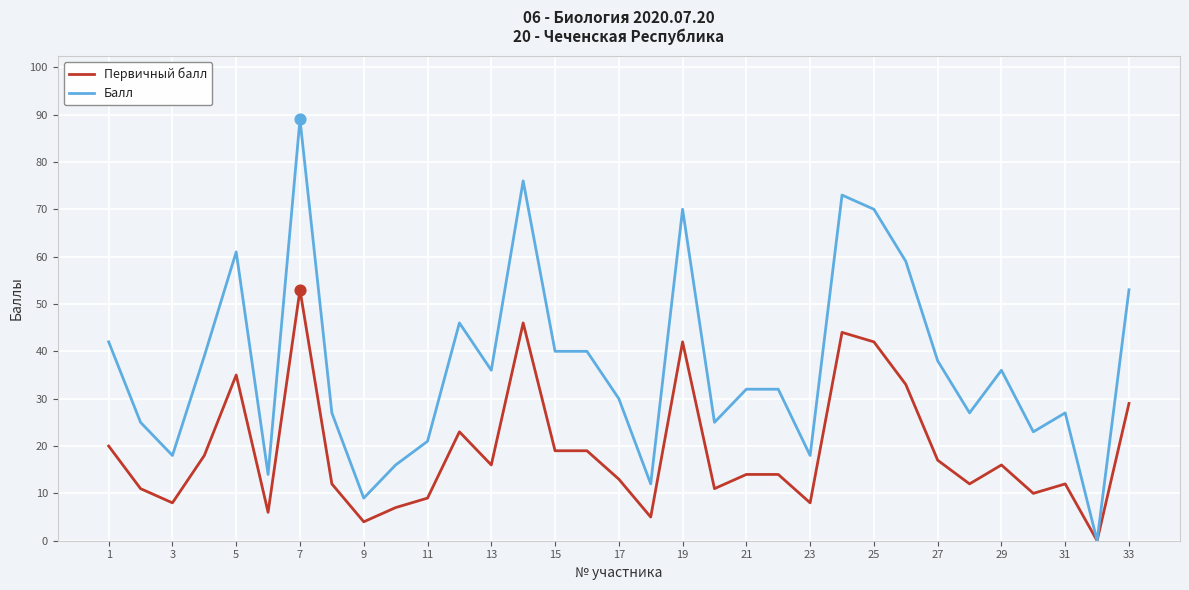

Which series has the largest range (max minus min)?

Балл